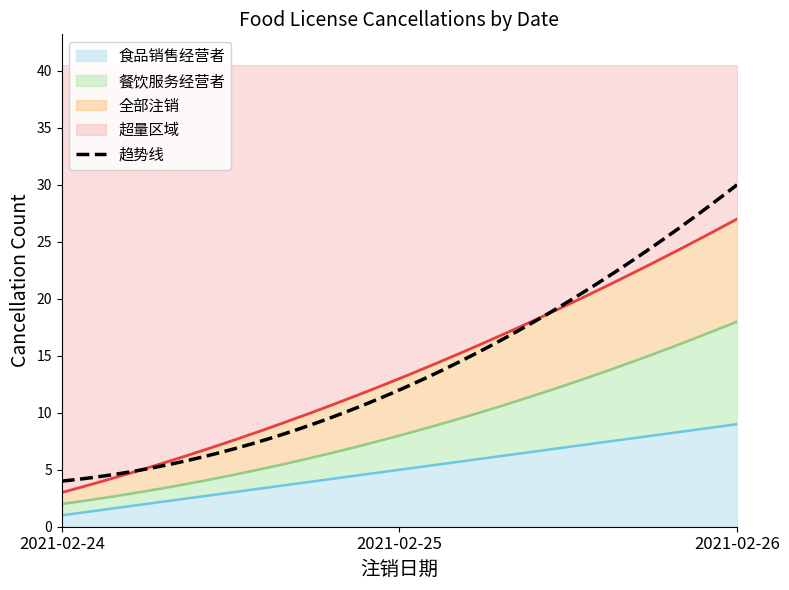

What is the ratio of the value at 2021-02-24 to the value at 2021-02-25?

0.2